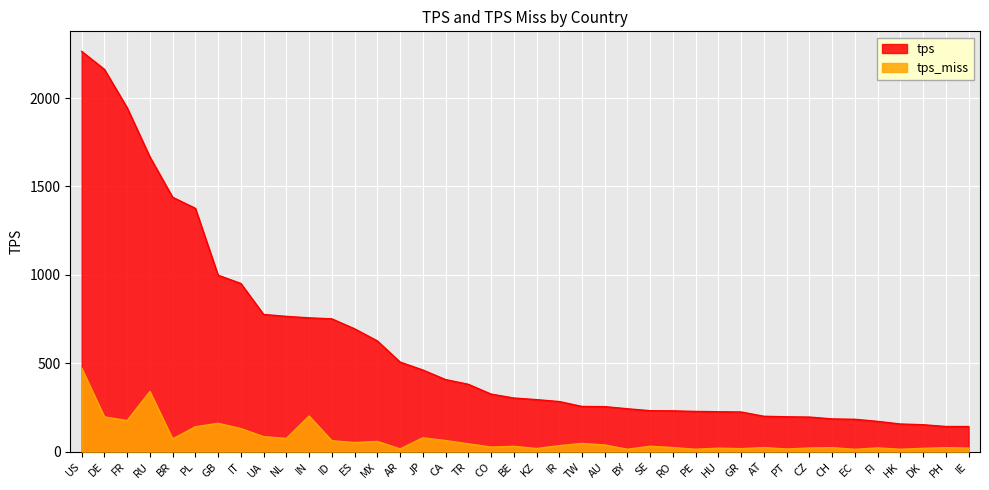

Rank the categories by tps value from highest to lowest.

US, DE, FR, RU, BR, PL, GB, IT, UA, NL, IN, ID, ES, MX, AR, JP, CA, TR, CO, BE, KZ, IR, TW, AU, BY, SE, RO, PE, HU, GR, AT, PT, CZ, CH, EC, FI, HK, DK, PH, IE